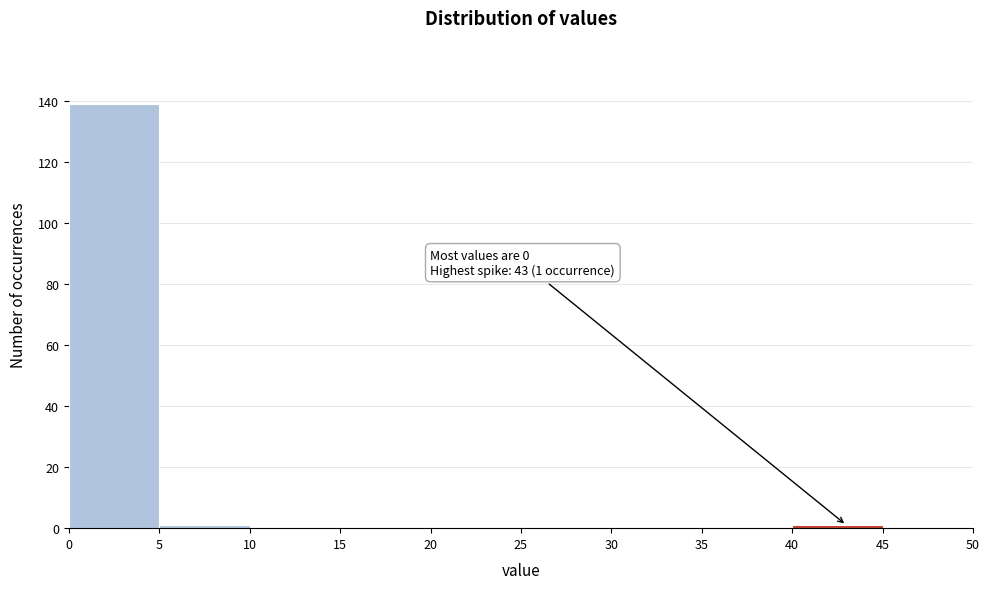

Over which range of the x-axis is the bar tallest?

0 to 5